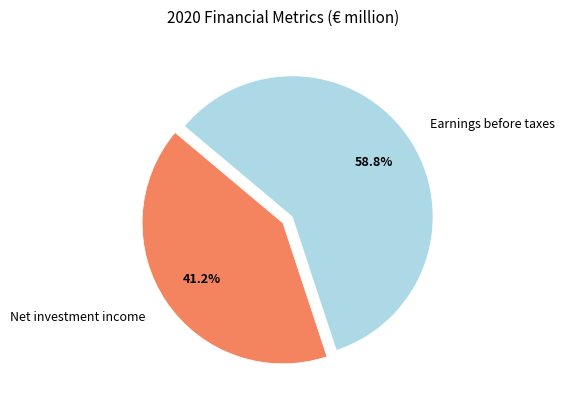

Is the sum of Net investment income and Earnings before taxes greater than half?

Yes